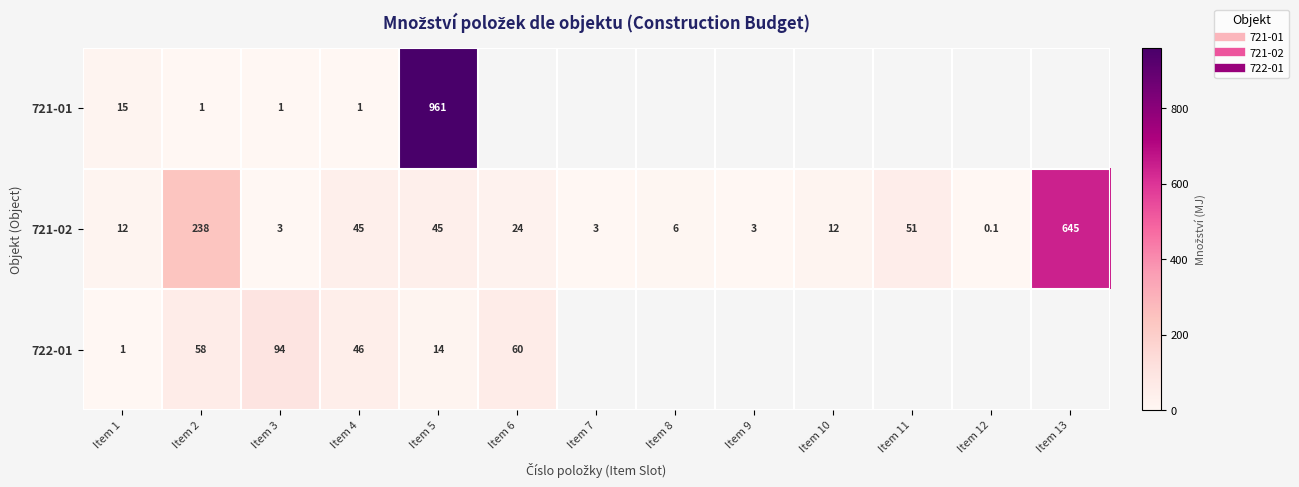

Count the number of data series in this chart.

3